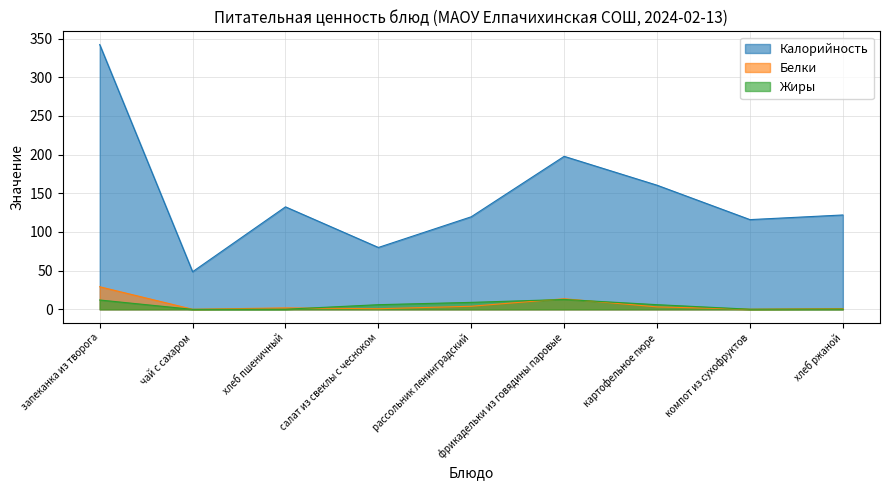

How many times do Белки and Жиры cross each other?

3